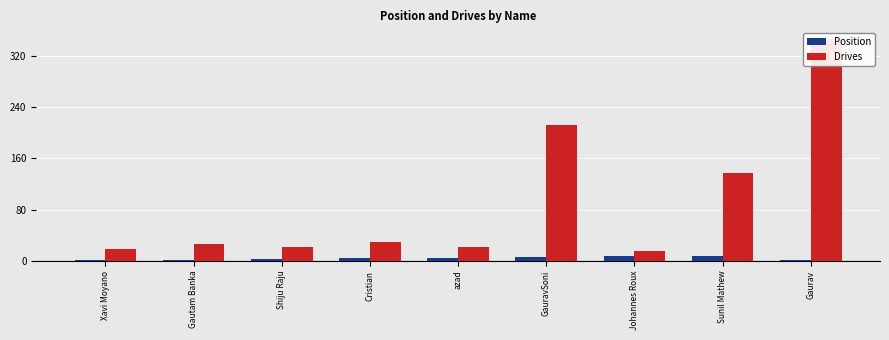

How many values in the Drives series are below 27?

4